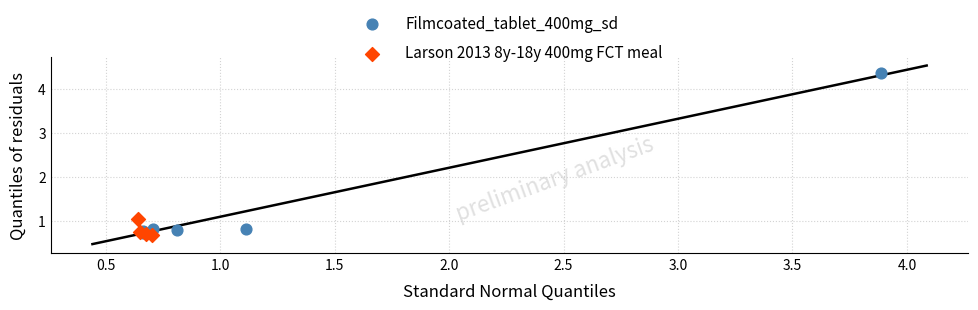

Which series has the widest spread of Y values?

Filmcoated_tablet_400mg_sd